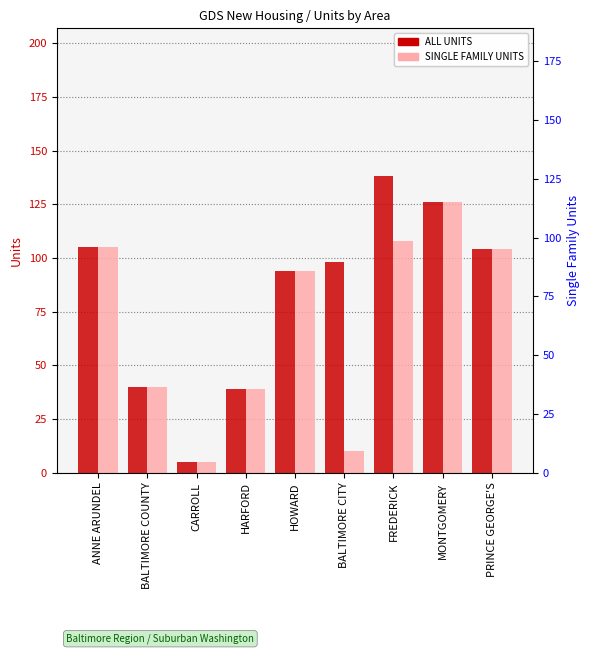

What is the spread (max minus min) of values at FREDERICK?

30